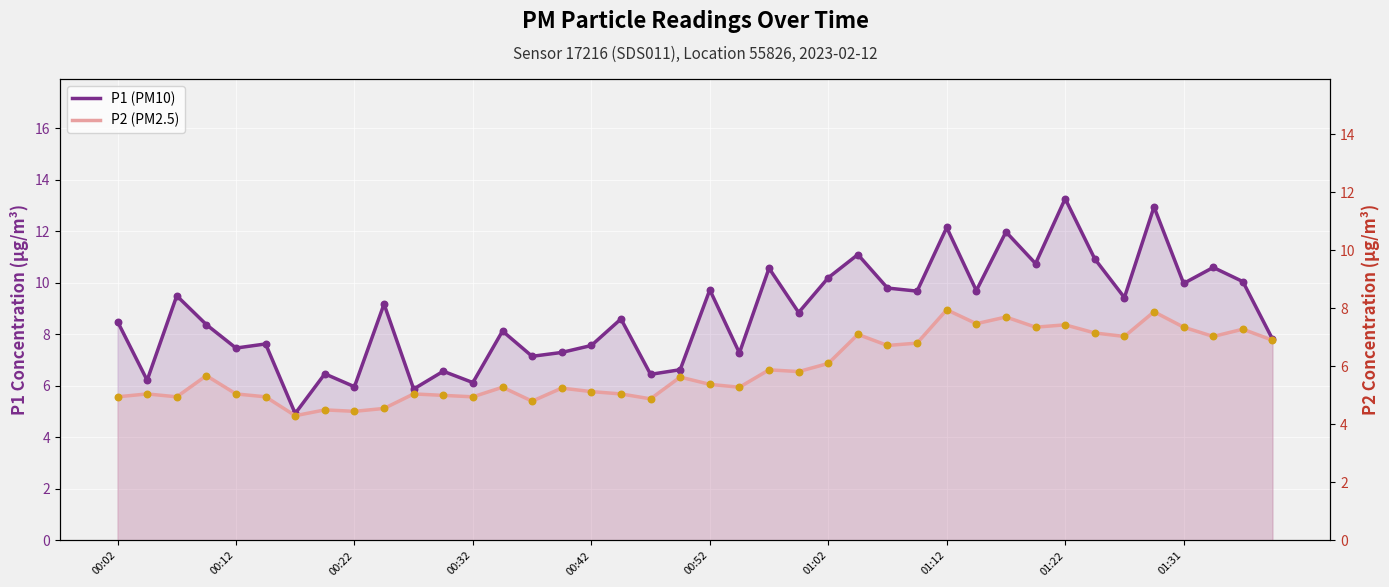

Is the value of P1 (PM10) at 17 greater than the value of P2 (PM2.5) at 13?

Yes